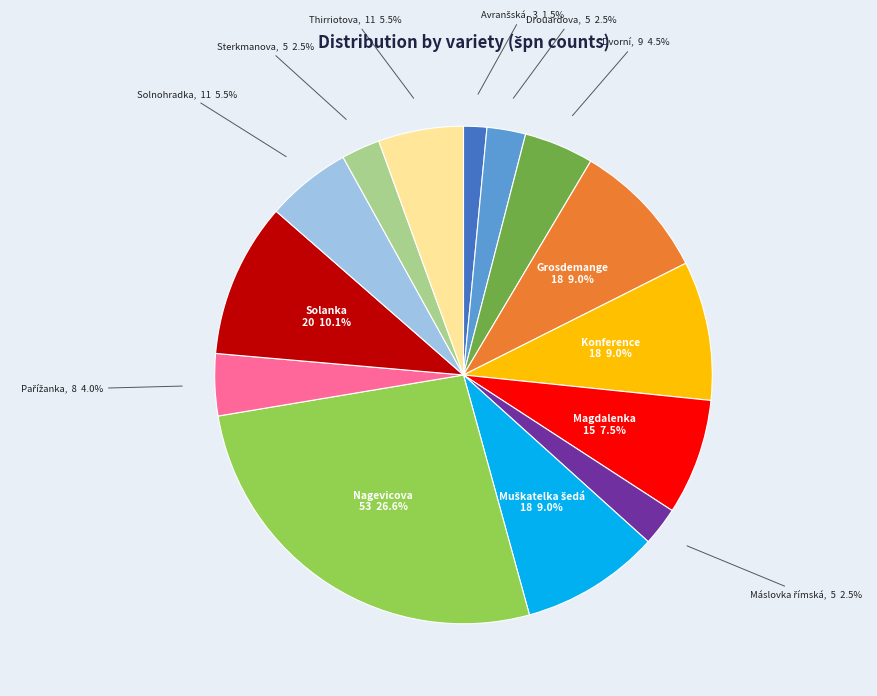

Does any single category account for the majority?

No